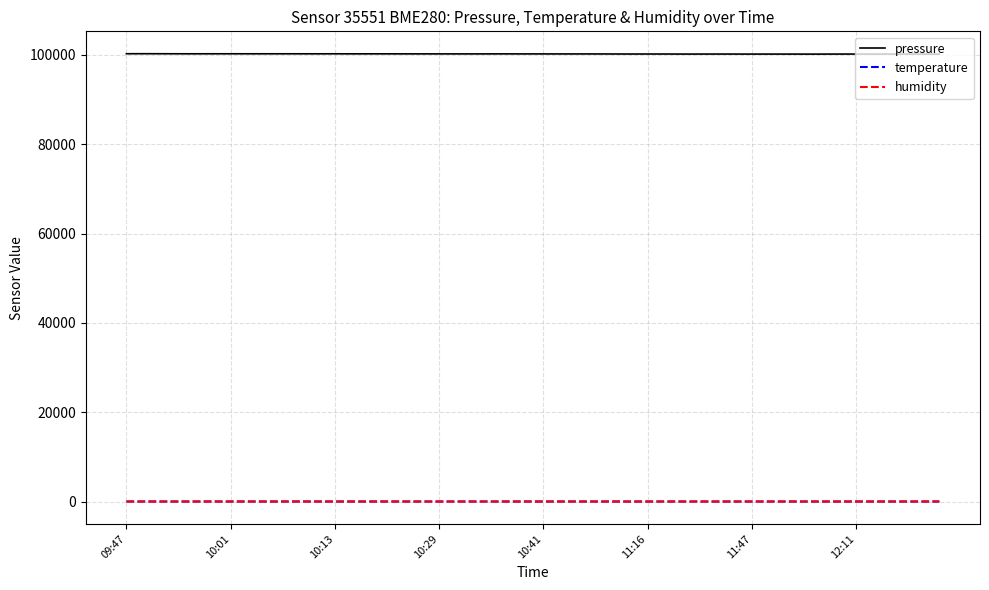

True or false: humidity and pressure cross at least once.

False